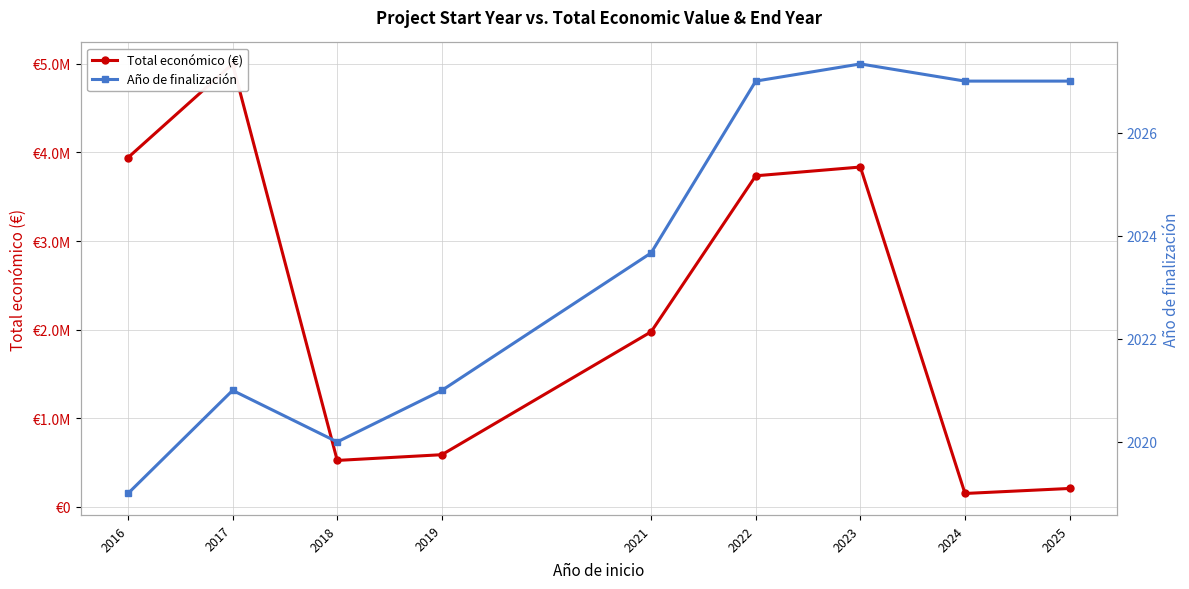

Rank the series by their average value, from highest to lowest.

Total económico (€), Año de finalización